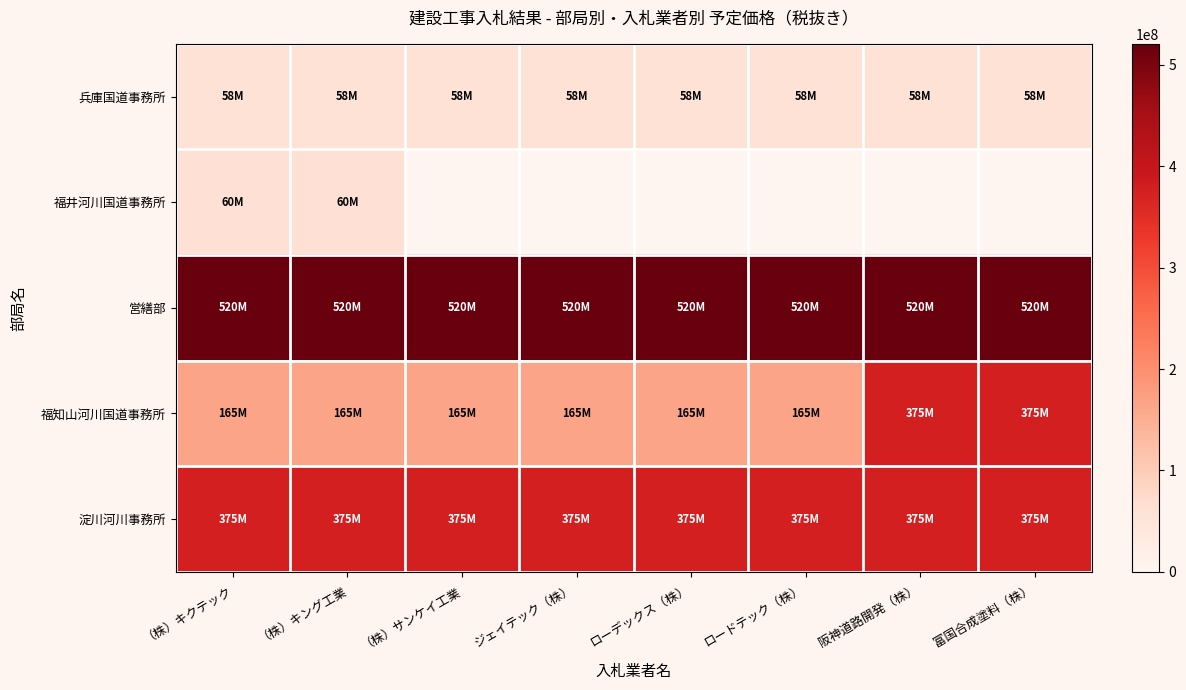

Which has a higher value, 富国合成塗料（株） or （株）キング工業?

富国合成塗料（株）